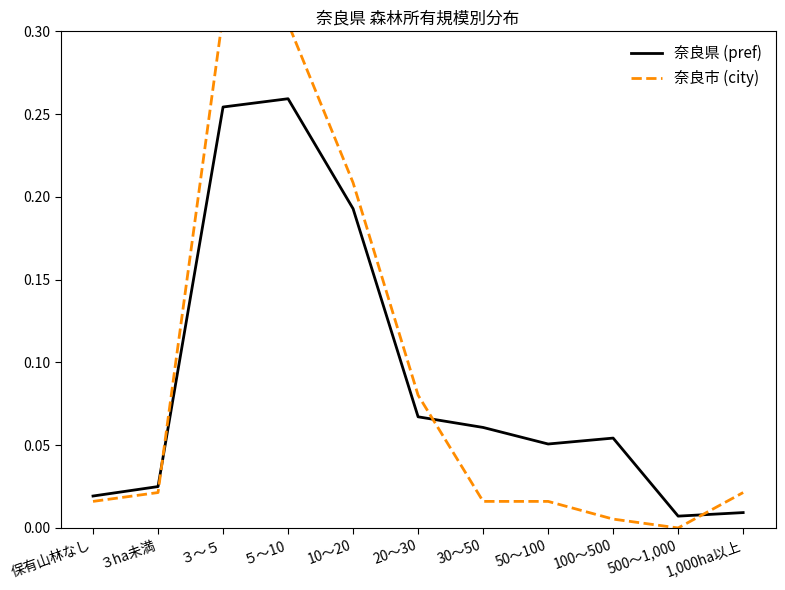

What position from the right is 20～30?

6